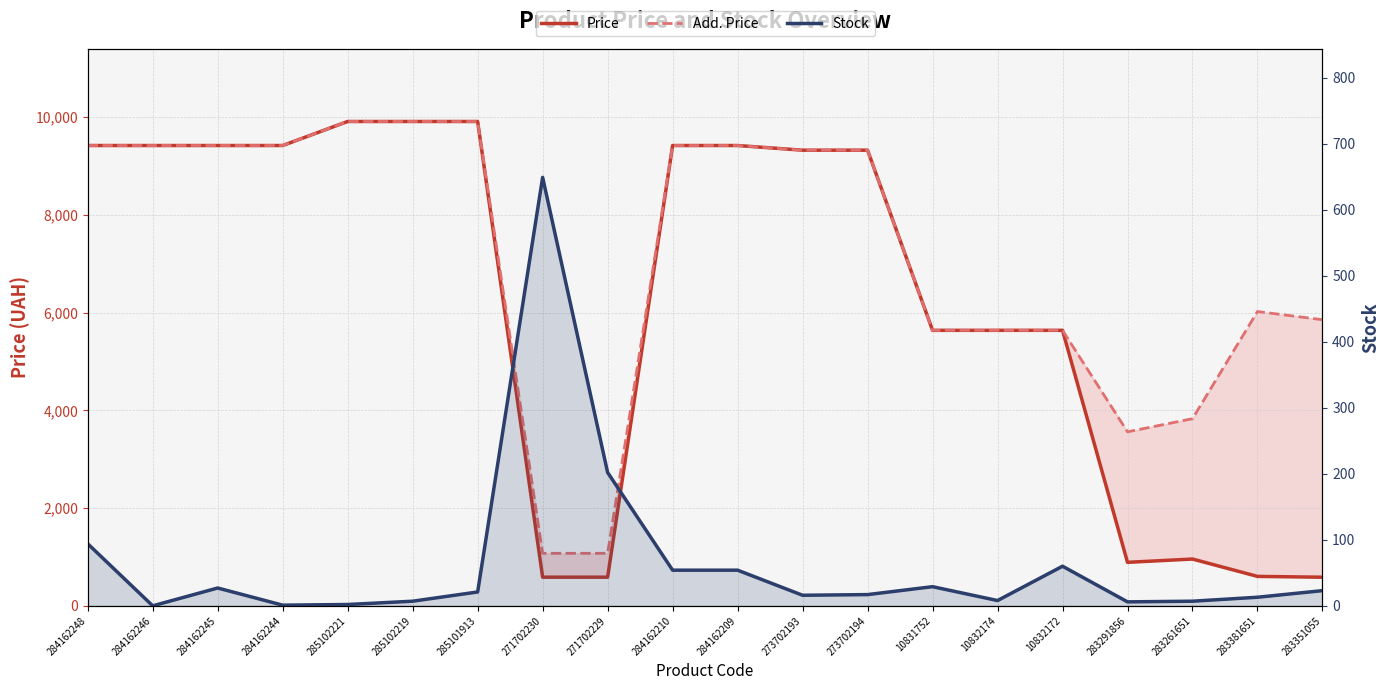

What is the difference between the Price values at 273702193 and 284162248?

95.5